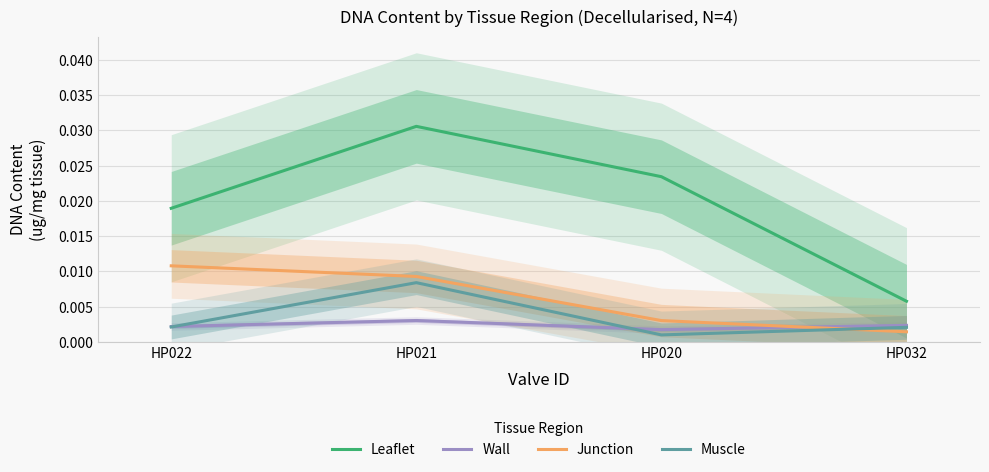

How many lines are shown in the chart?

4